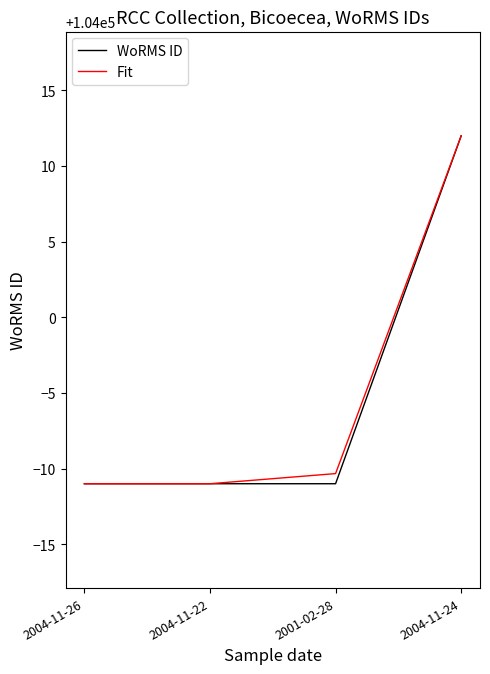

What is the maximum value shown in the chart?

104012.0